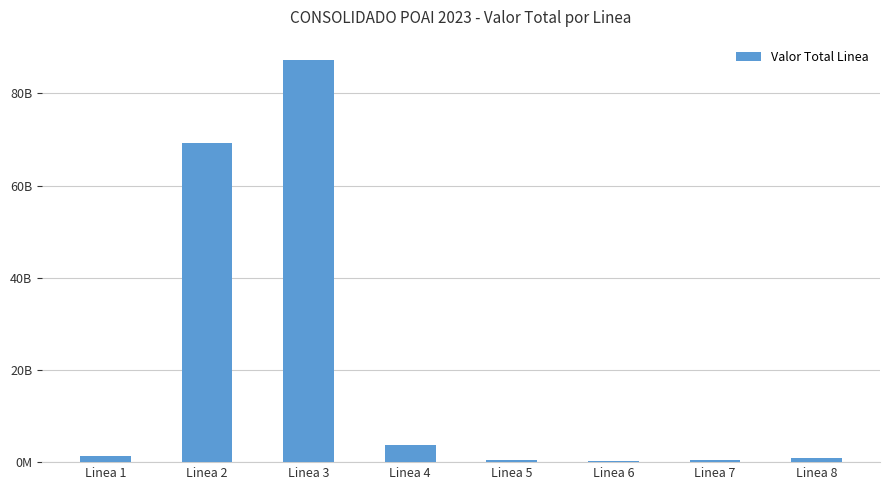

Between Linea 6 and Linea 4, which is larger?

Linea 4